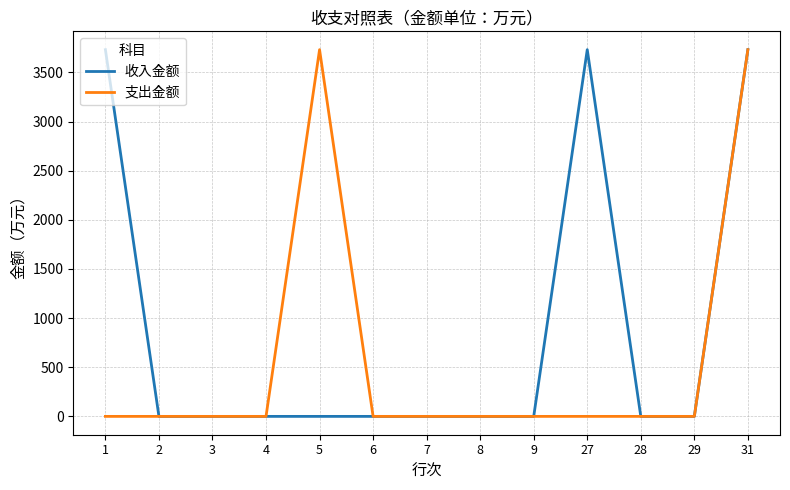

Count the number of data series in this chart.

2